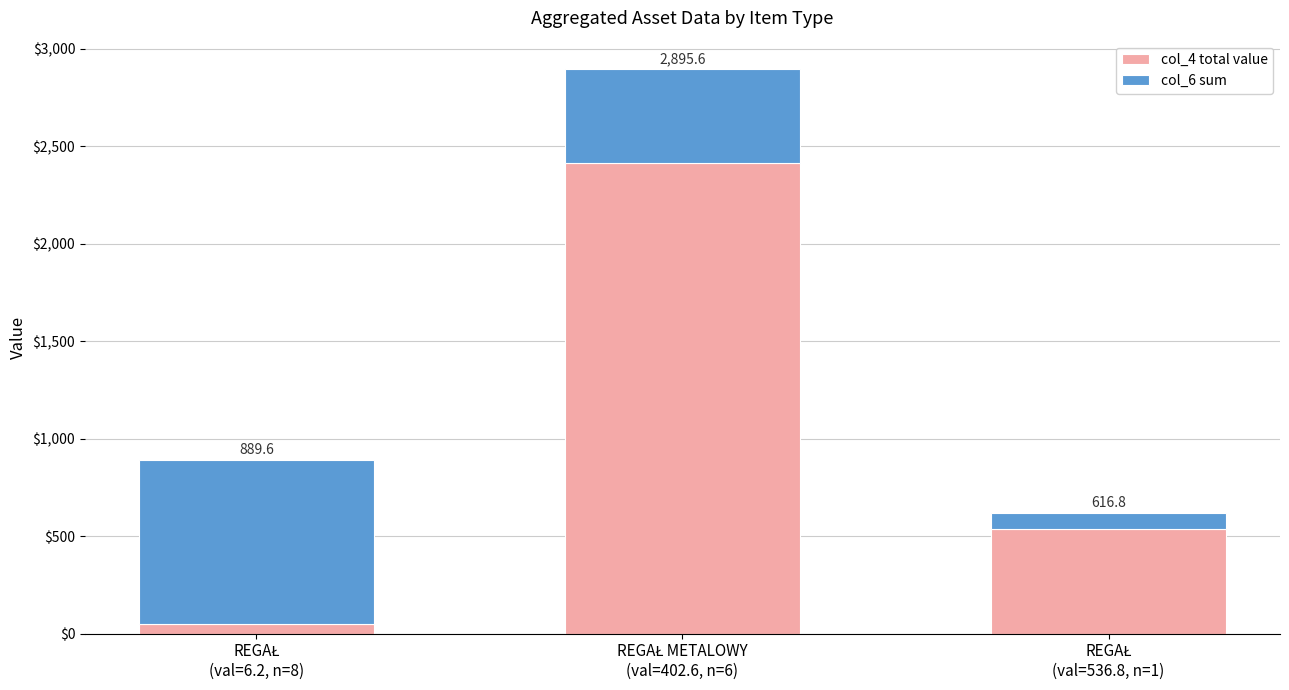

What is the difference between the maximum and minimum values in the col_4 total value series?

2366.0